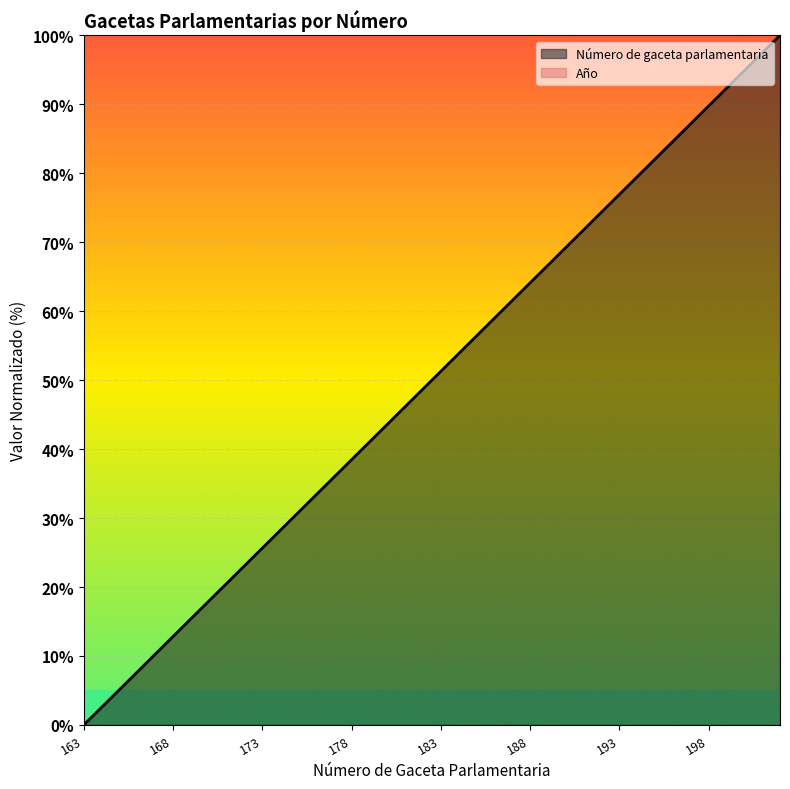

Which label corresponds to the largest value in the chart?

202